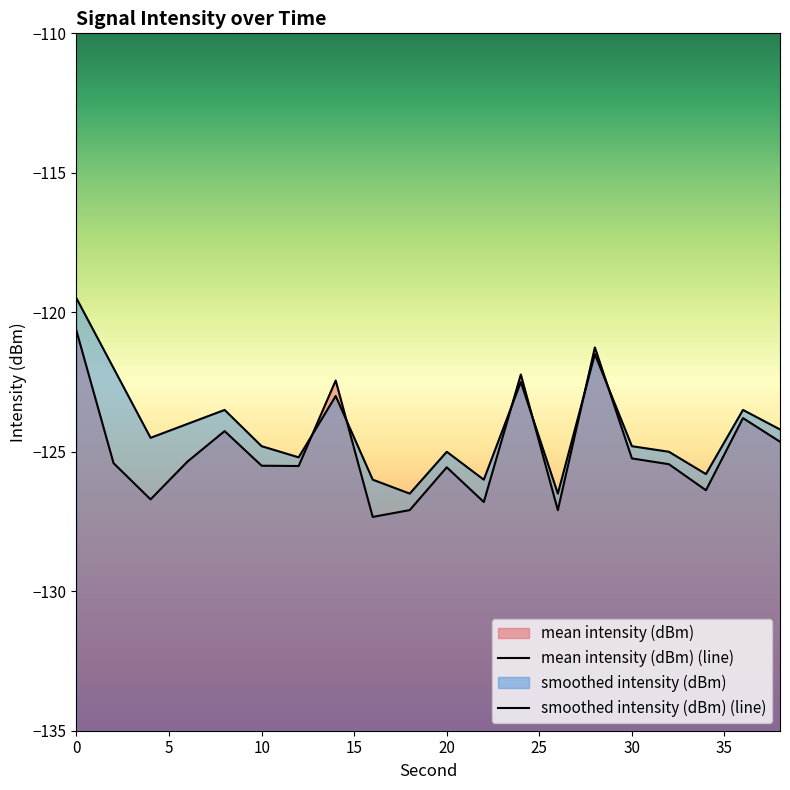

Is it true that smoothed intensity (dBm) equals -73.1 at 10?

False